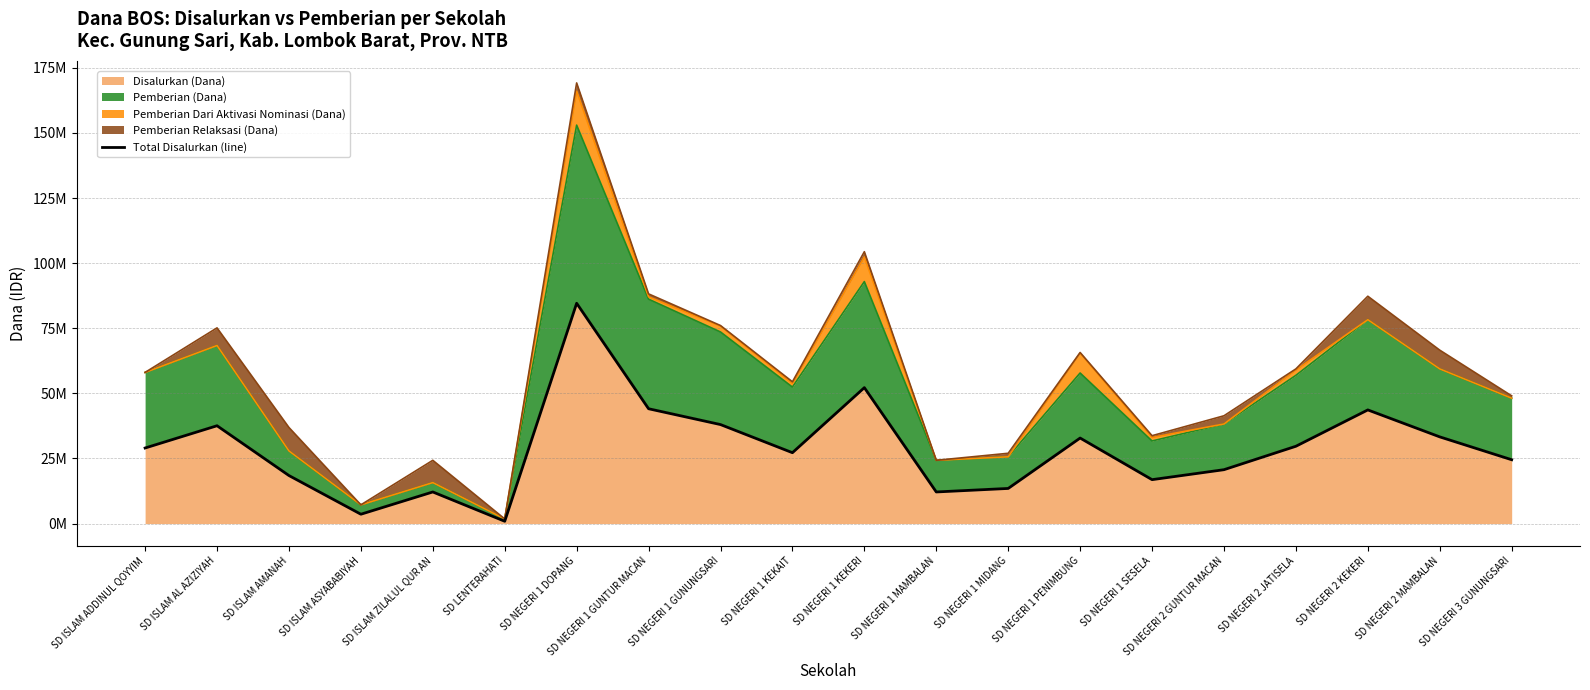

The chart shows a value of 130148074 at SD NEGERI 1 DOPANG. True or false?

False